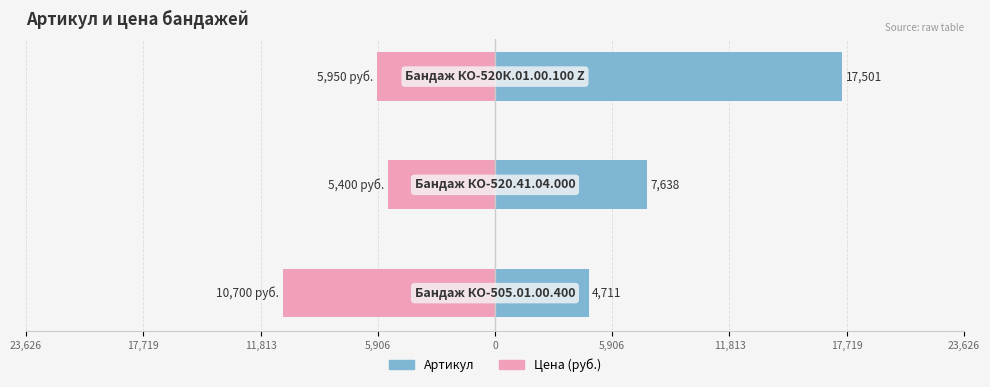

What are all the series names shown in the legend?

Артикул, Цена (руб.)